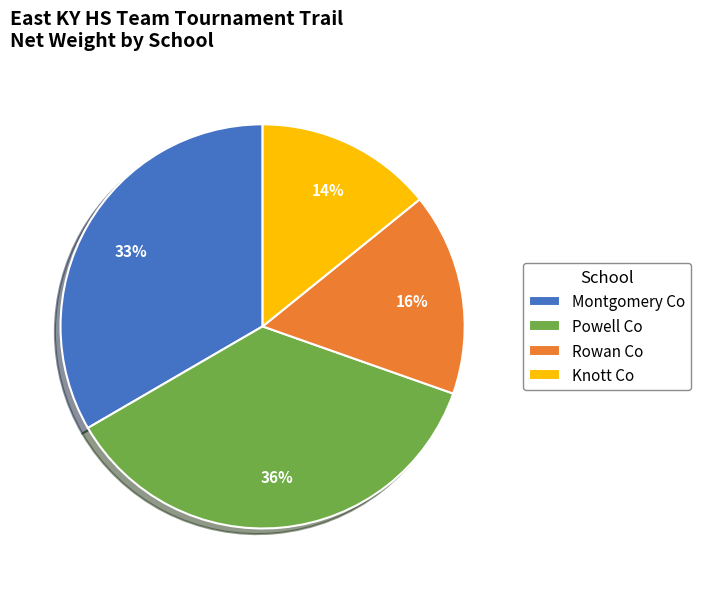

Combined, do Montgomery Co and Powell Co account for over 50%?

Yes